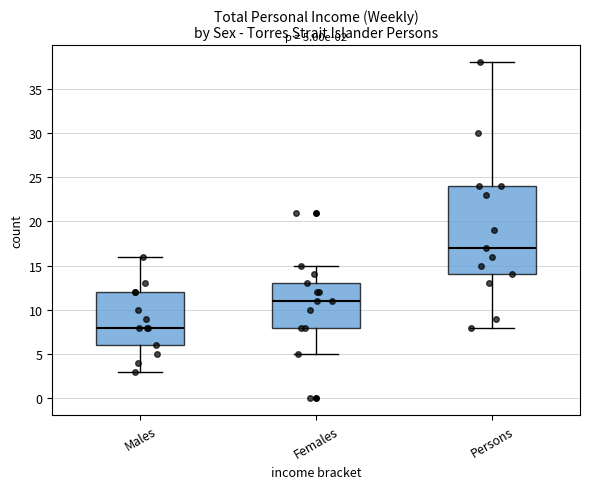

Which box is the tallest, from its lower edge to its upper edge?

Persons